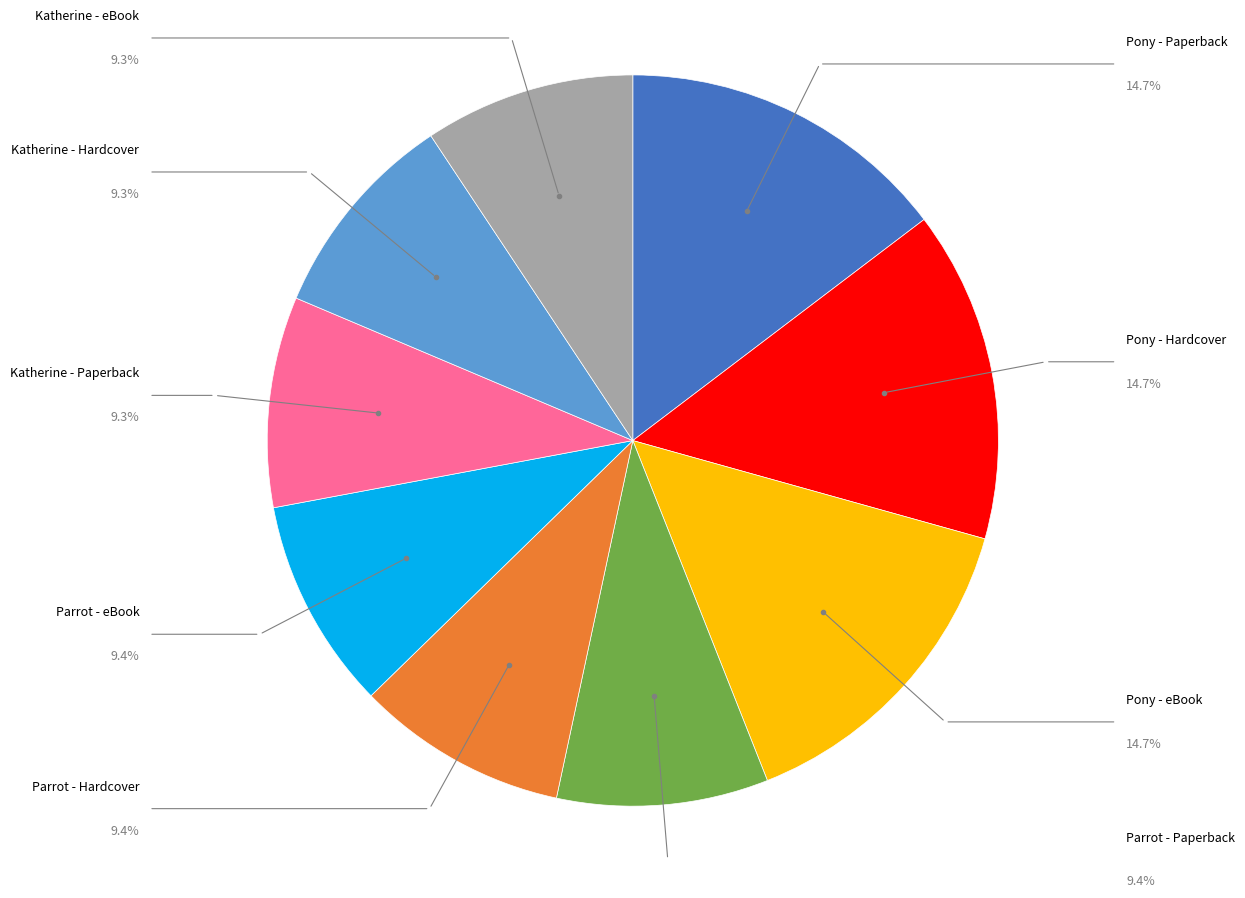

What is the largest slice in the pie chart?

Pony with Her Writer (Trade Paperback)